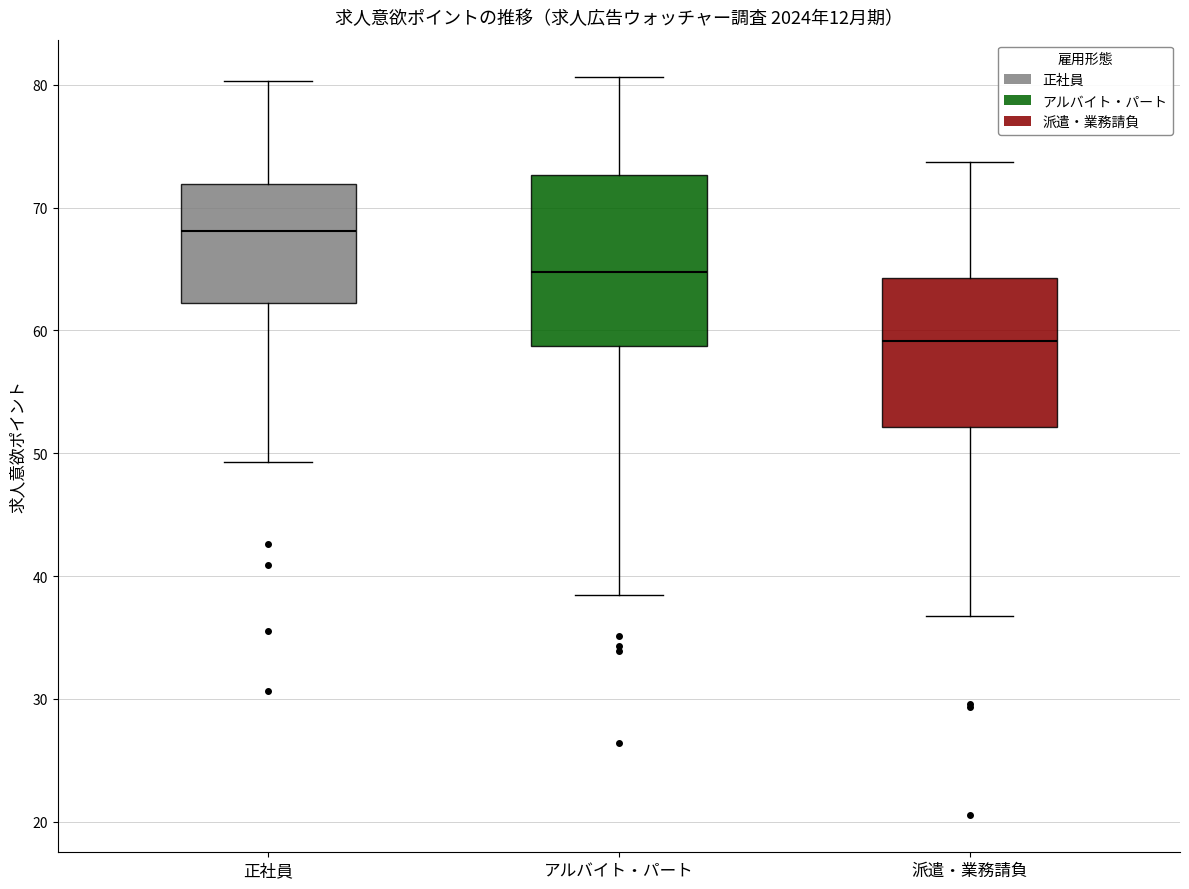

Reading left to right, read every box against the y-axis: the position of its median line, the range the box covers, and the ends of its whiskers. The values are not printed on the chart, so give them approximately, as read against the axis.

正社員: median 68, box 62 to 72, whiskers 49 to 80
アルバイト・パート: median 65, box 59 to 73, whiskers 38 to 81
派遣・業務請負: median 59, box 52 to 64, whiskers 37 to 74